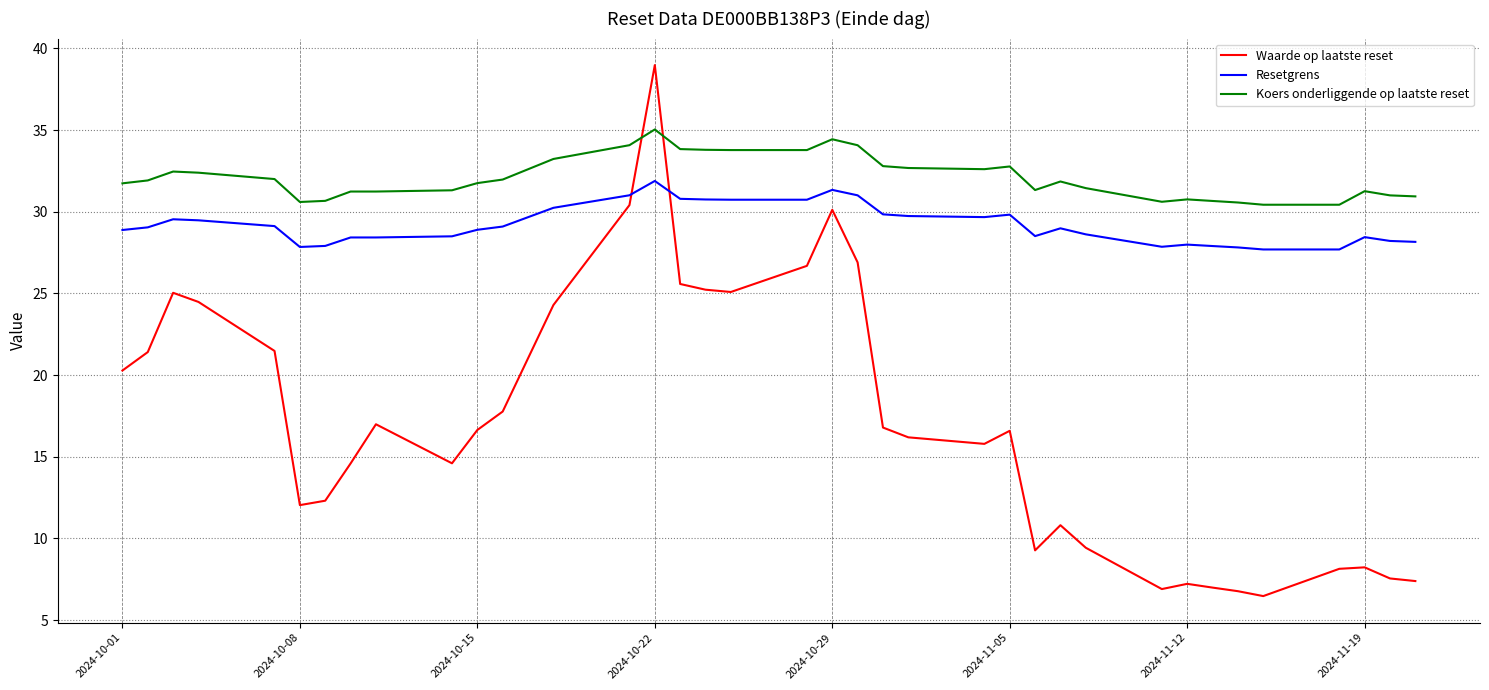

What are all the series names shown in the legend?

Waarde op laatste reset, Resetgrens, Koers onderliggende op laatste reset